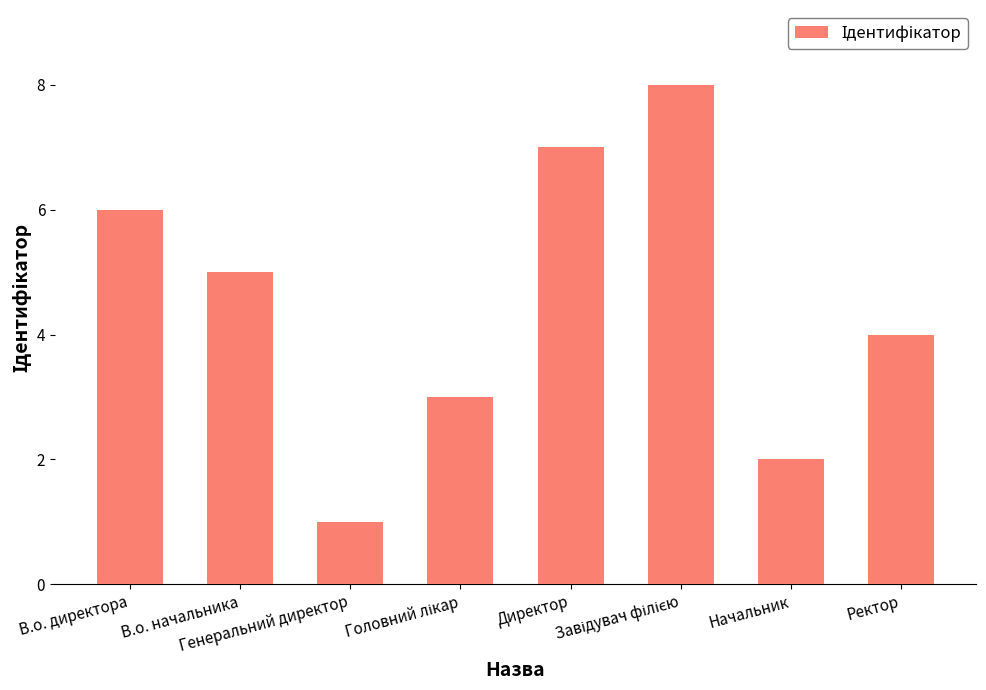

Reading left to right, extract all data points from this chart.

6	5	1	3	7	8	2	4